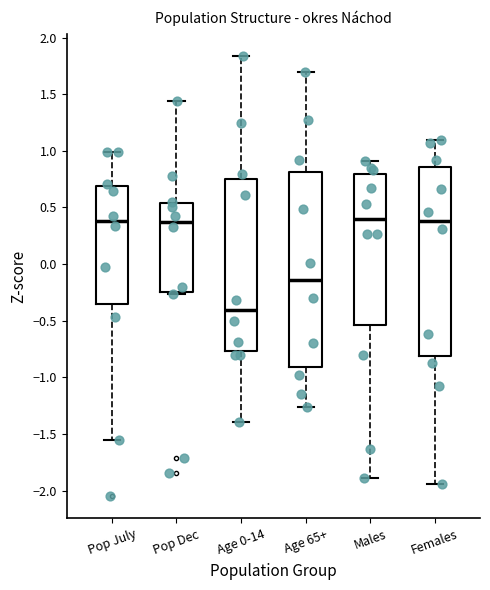

Which box is the tallest, from its lower edge to its upper edge?

Age 65+